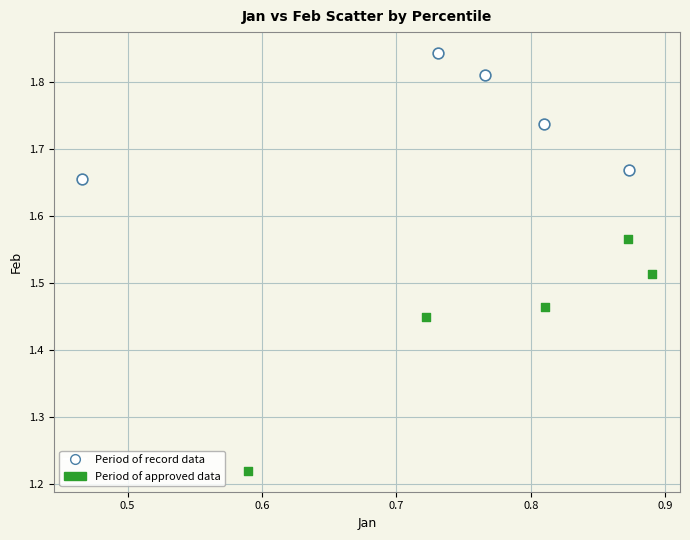

What are all the series names shown in the legend?

Period of record data, Period of approved data